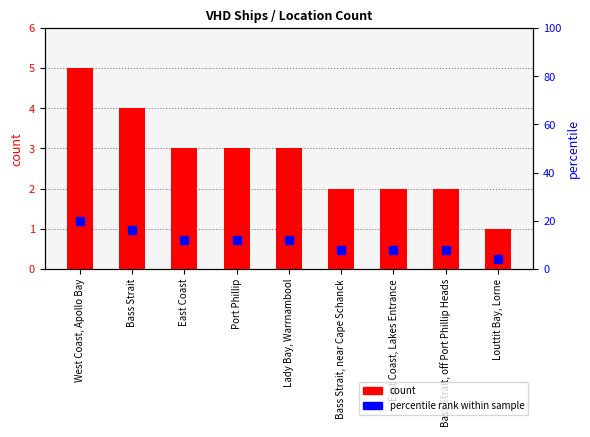

Which series changed the most between Bass Strait and East Coast?

percentile rank within sample